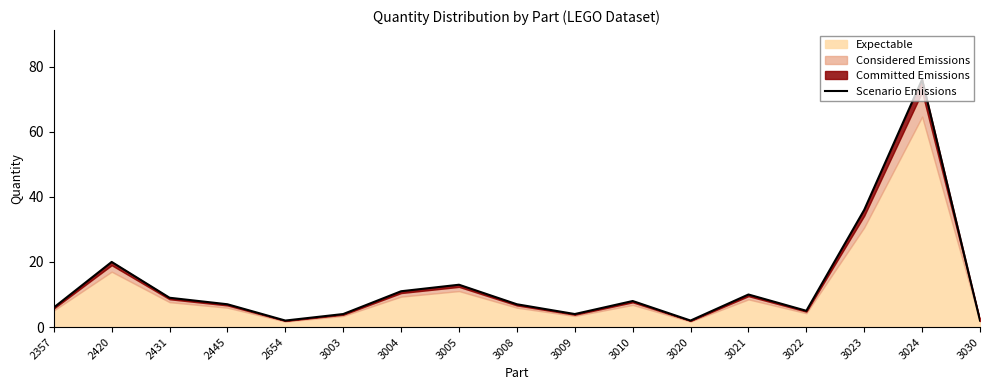

At which category does the data reach its first local valley?

2654